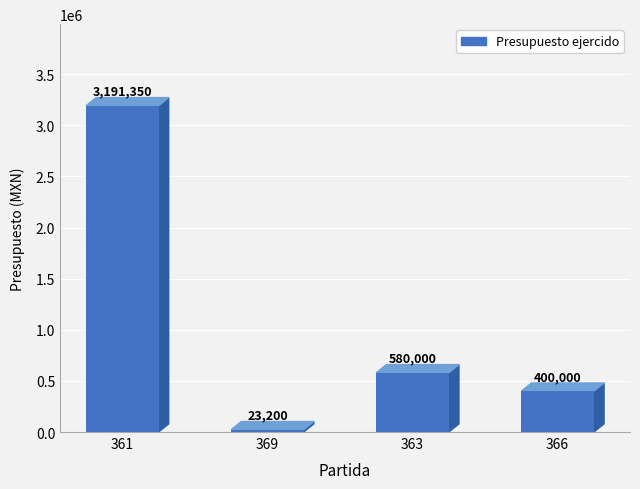

True or false: the data shows 580000 at 363.

True